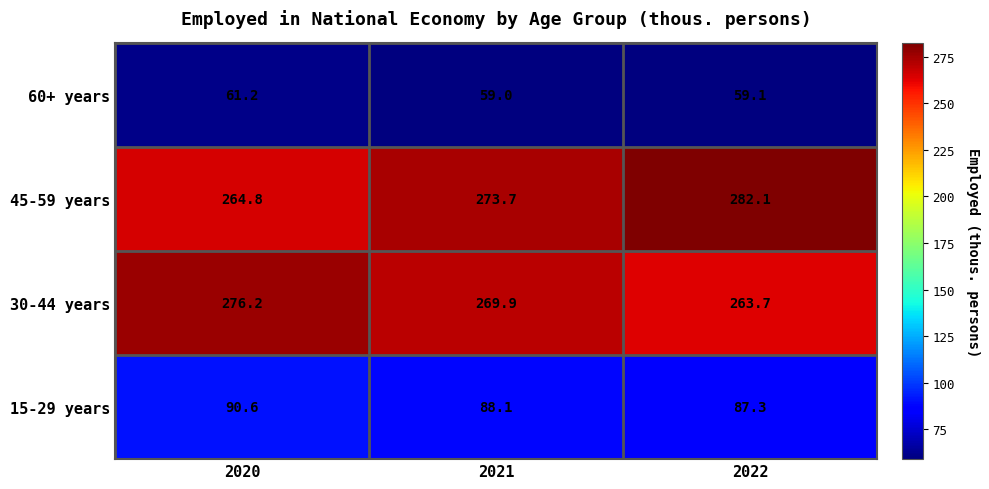

What is the greatest value displayed?

282.1